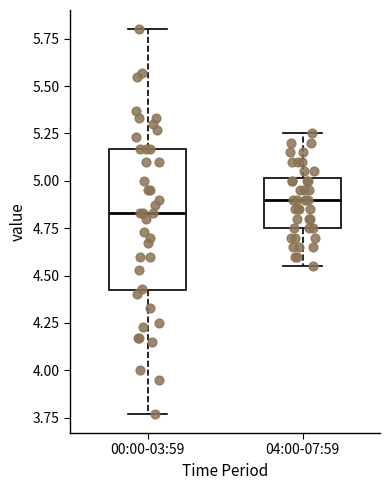

Which box's median line is the lowest?

00:00-03:59